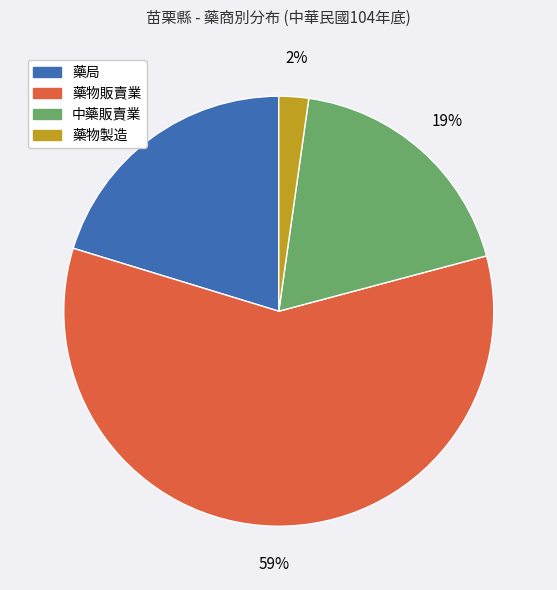

How many segments does this pie chart have?

4